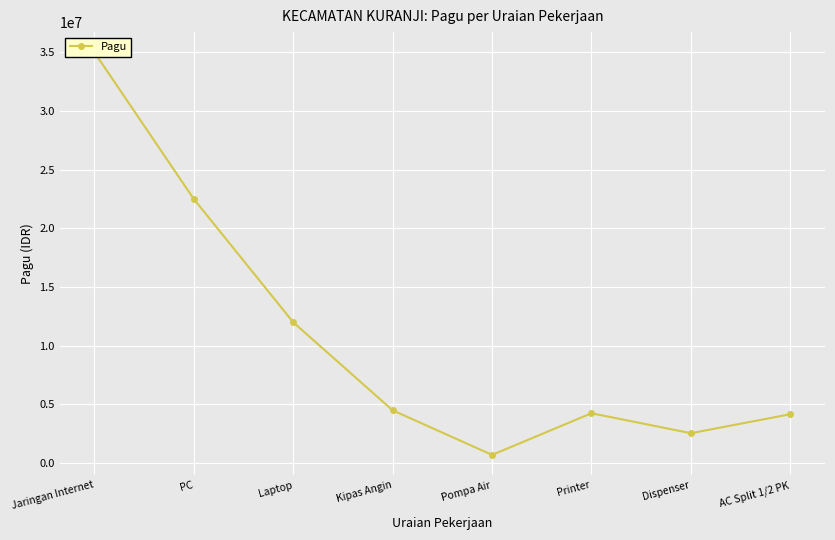

What is the sum of all values?

85669000